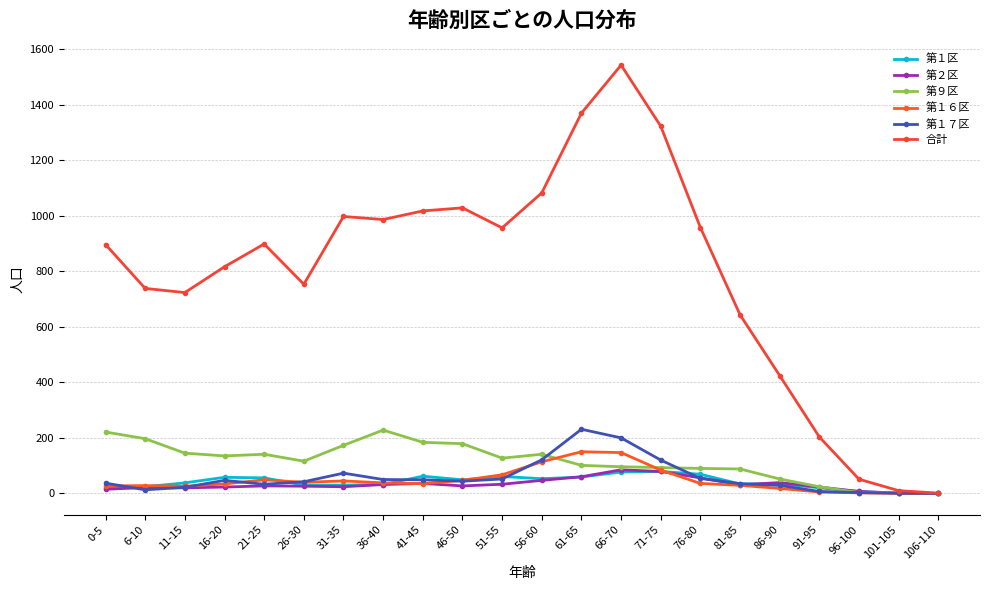

What is the approximate value of 第２区 at 0-5, to the nearest 10?

20